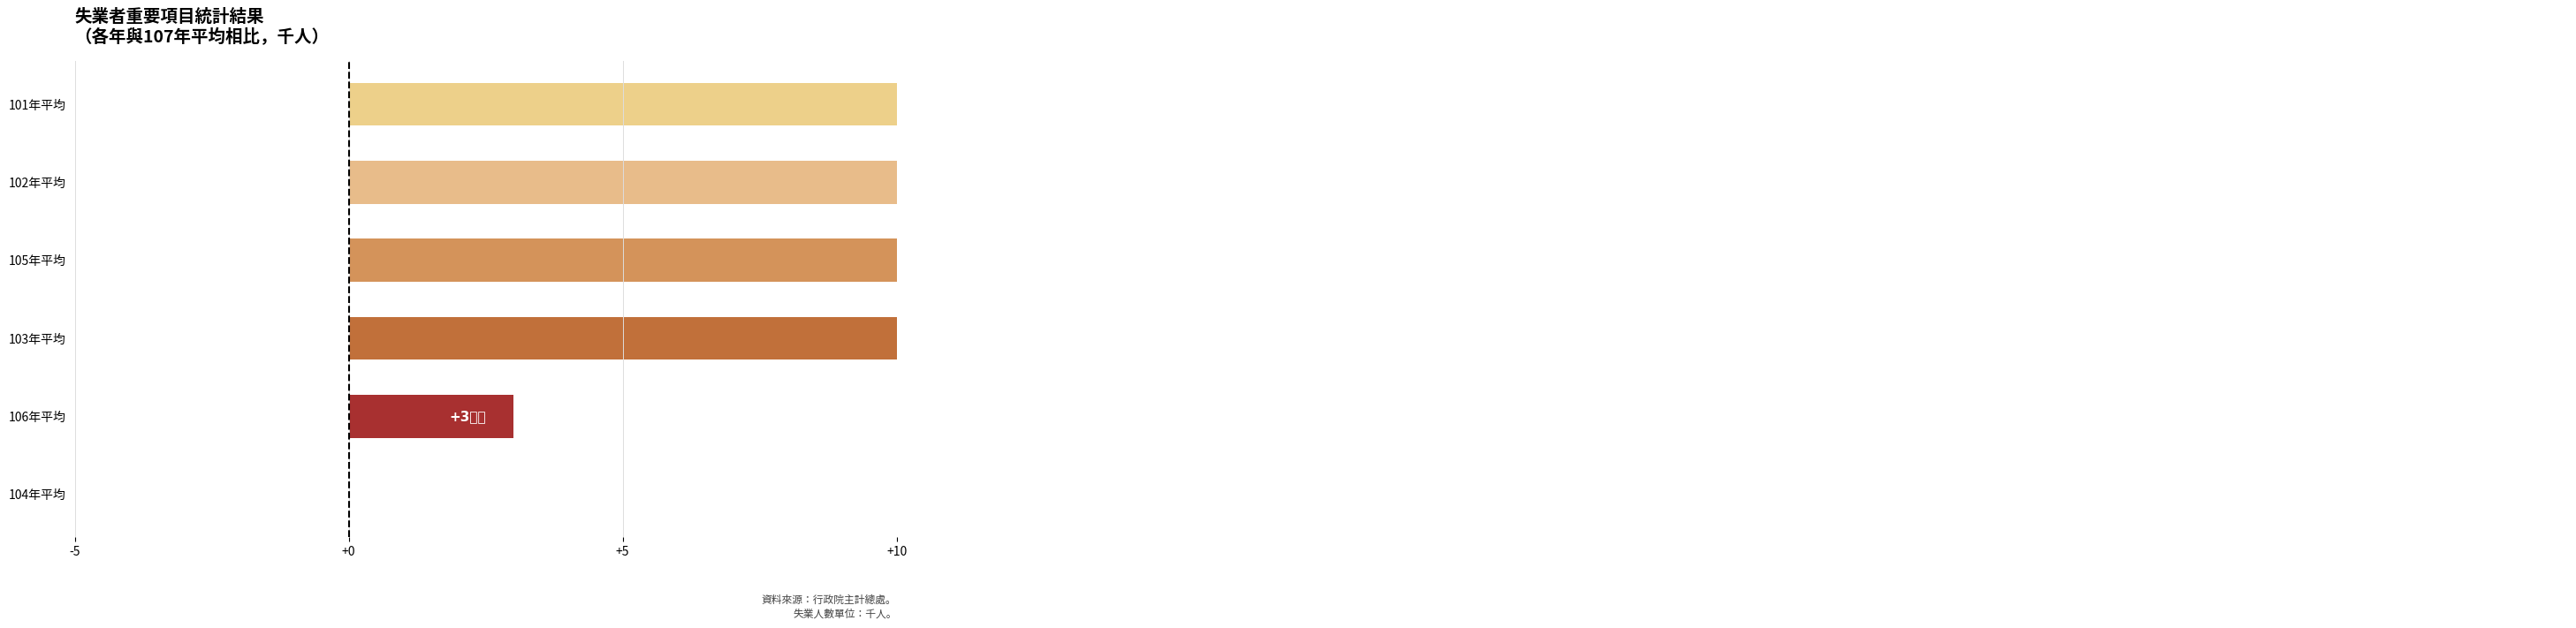

The value at 106年平均 is 5. True or false?

False